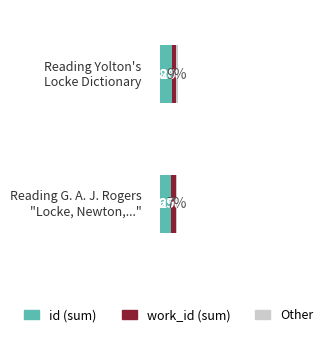

What are all the series names shown in the legend?

id (sum), work_id (sum), Other